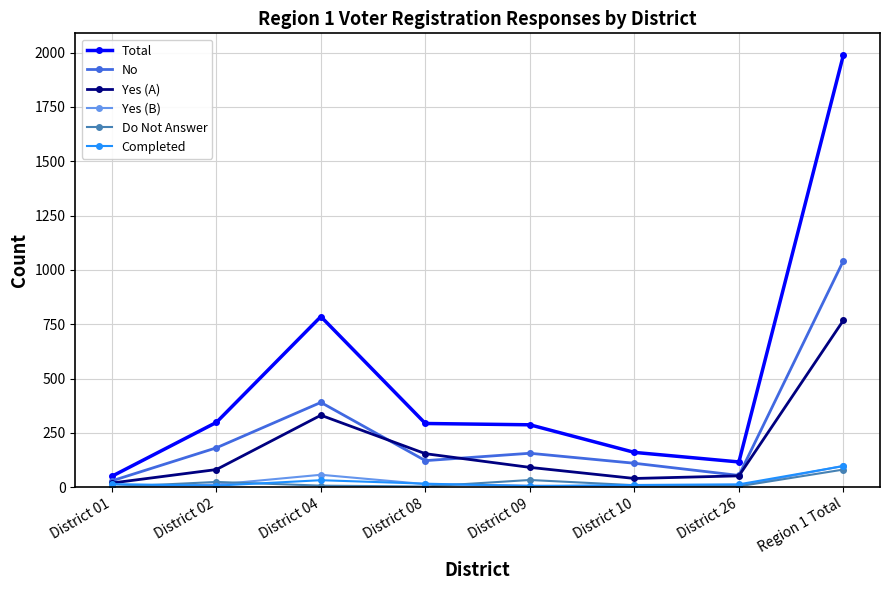

Which series has the largest range (max minus min)?

Total